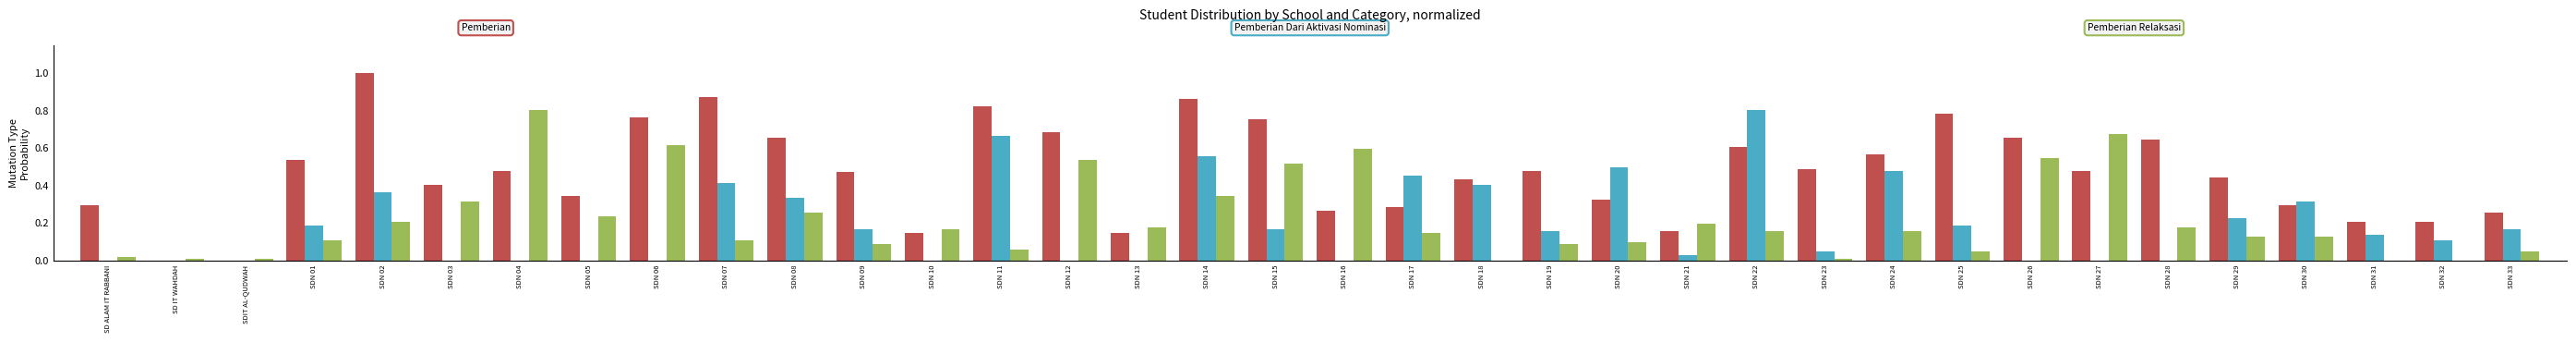

What is the total value across all series at SDN 12?

1.2